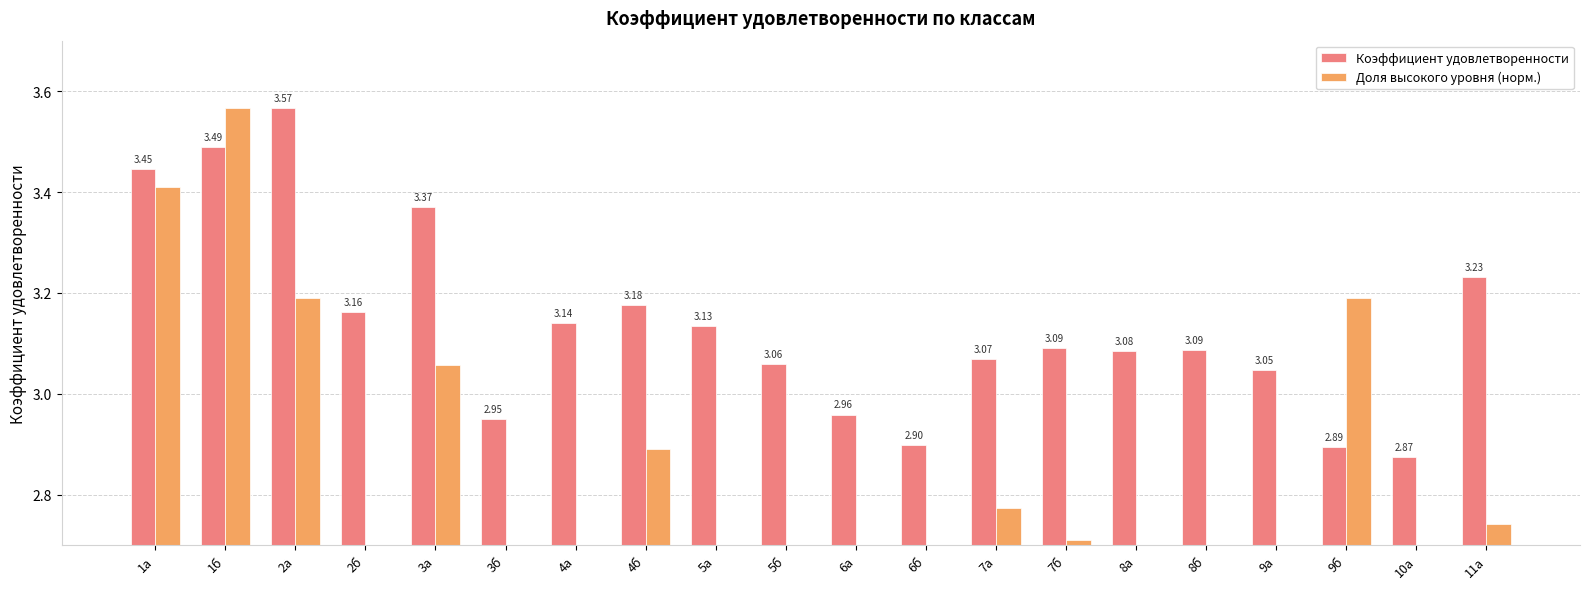

Is it true that Коэффициент удовлетворенности equals 5.7 at 3а?

False